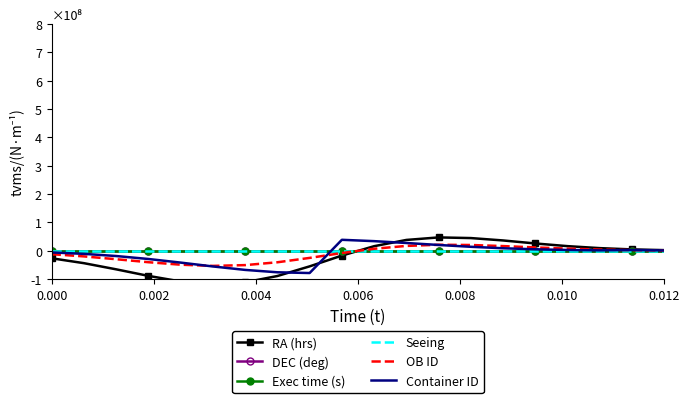

What is the maximum value for OB ID?

21180673.1